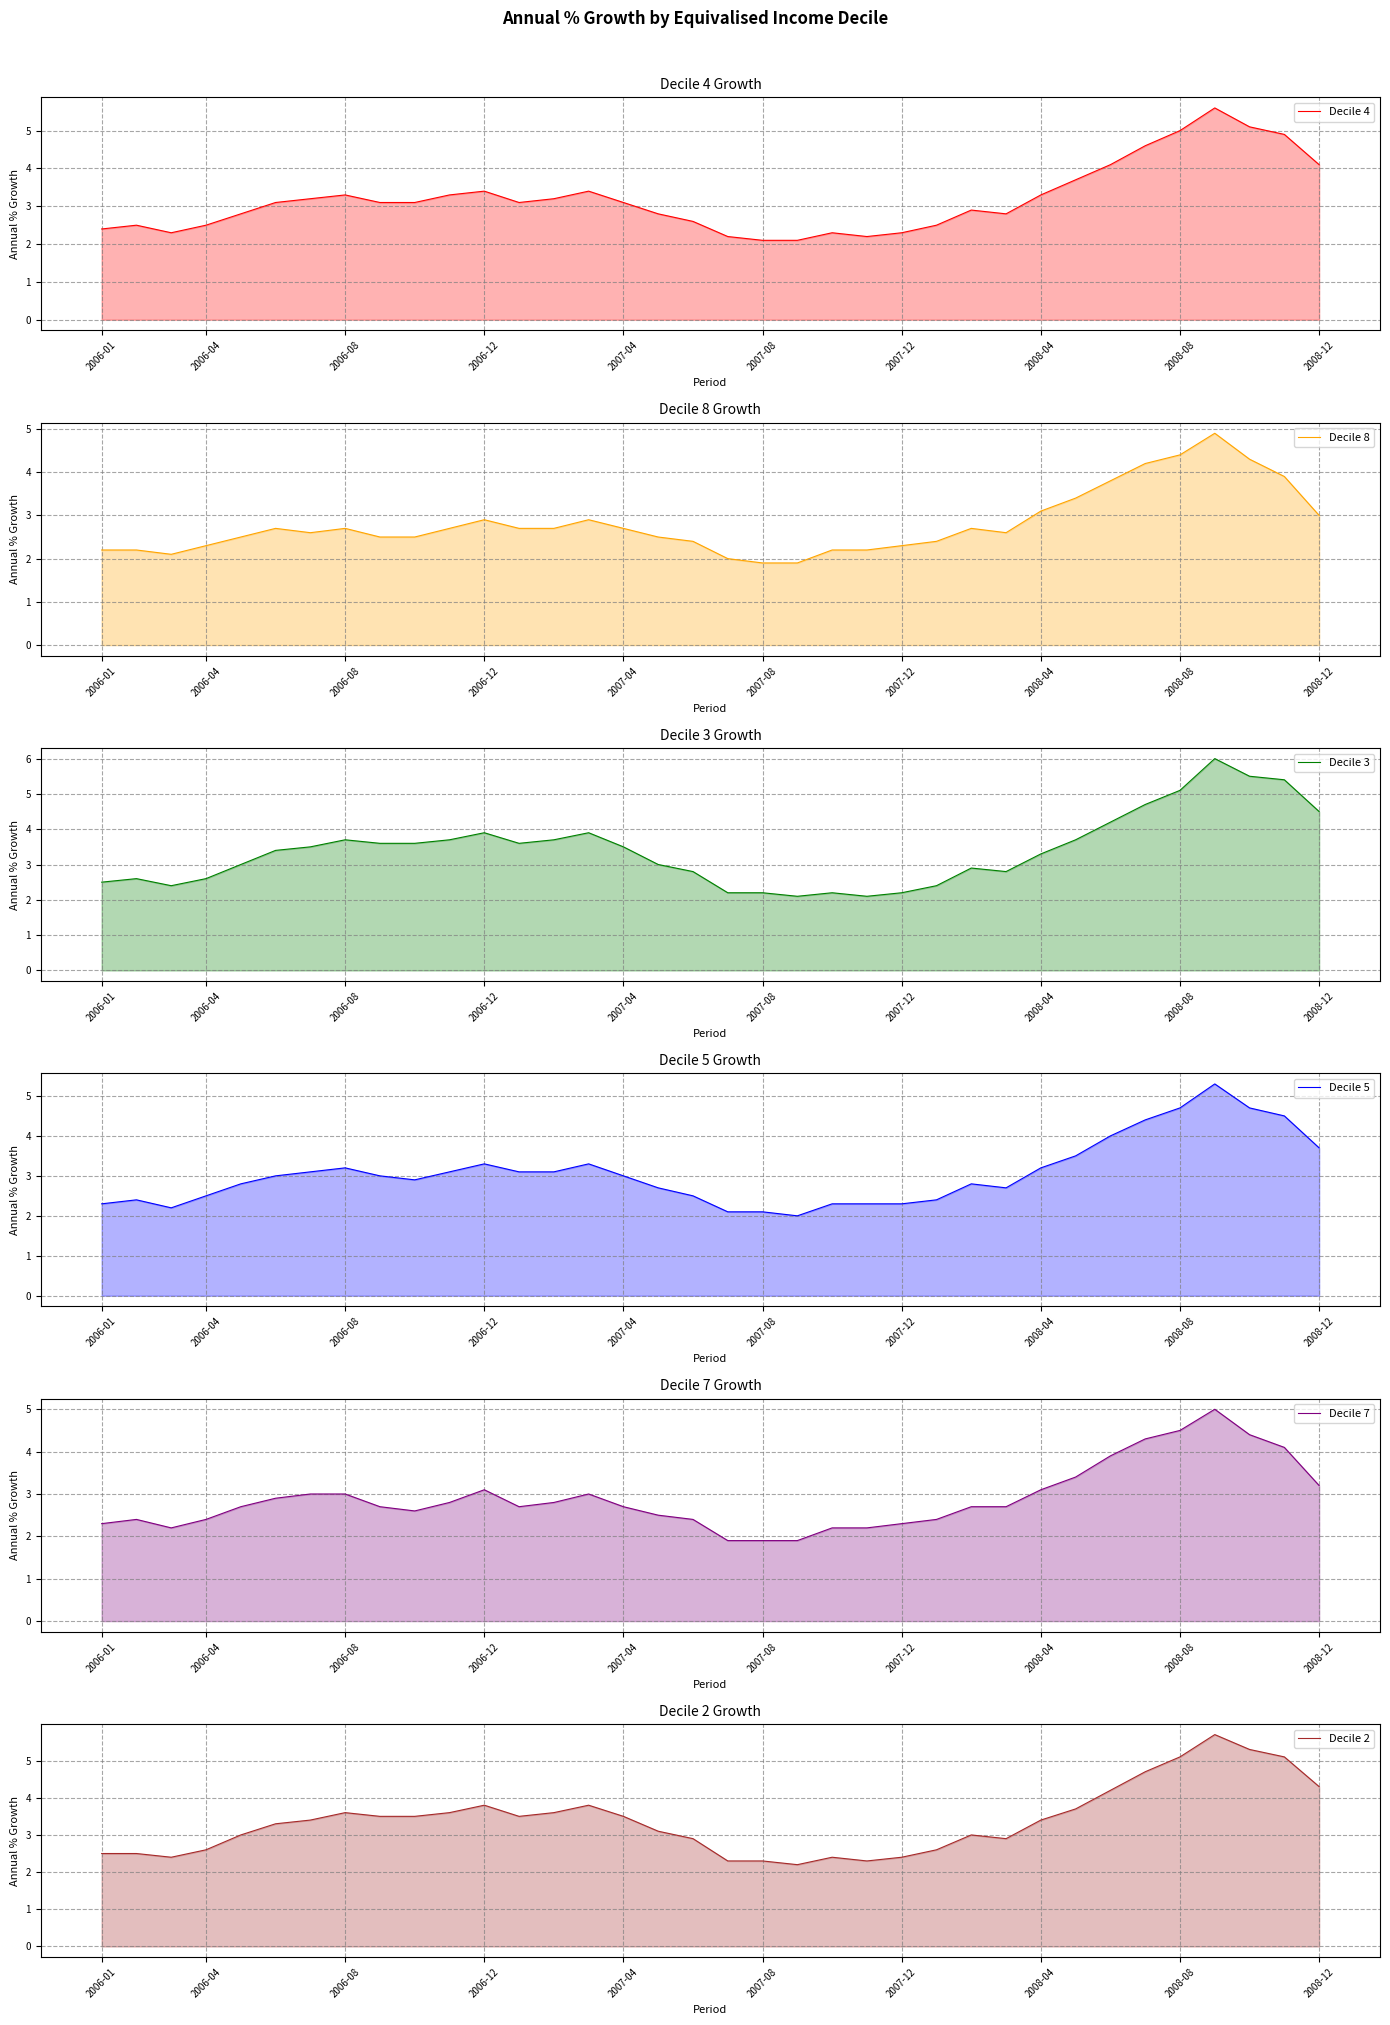

True or false: Decile 5 has a value of 1.5 at 33.

False